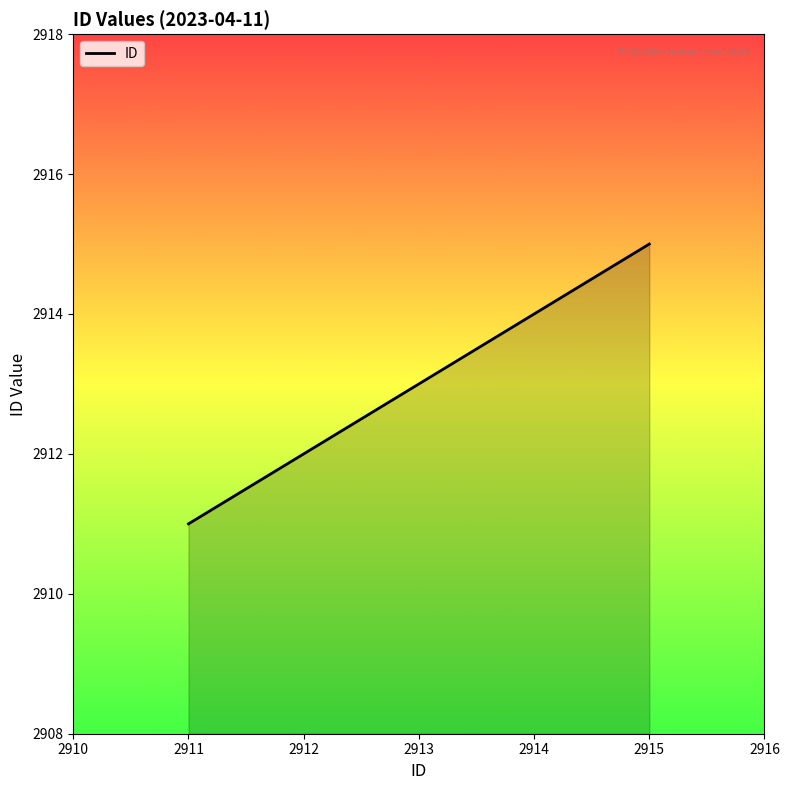

True or false: the data shows 851 at 2912.

False